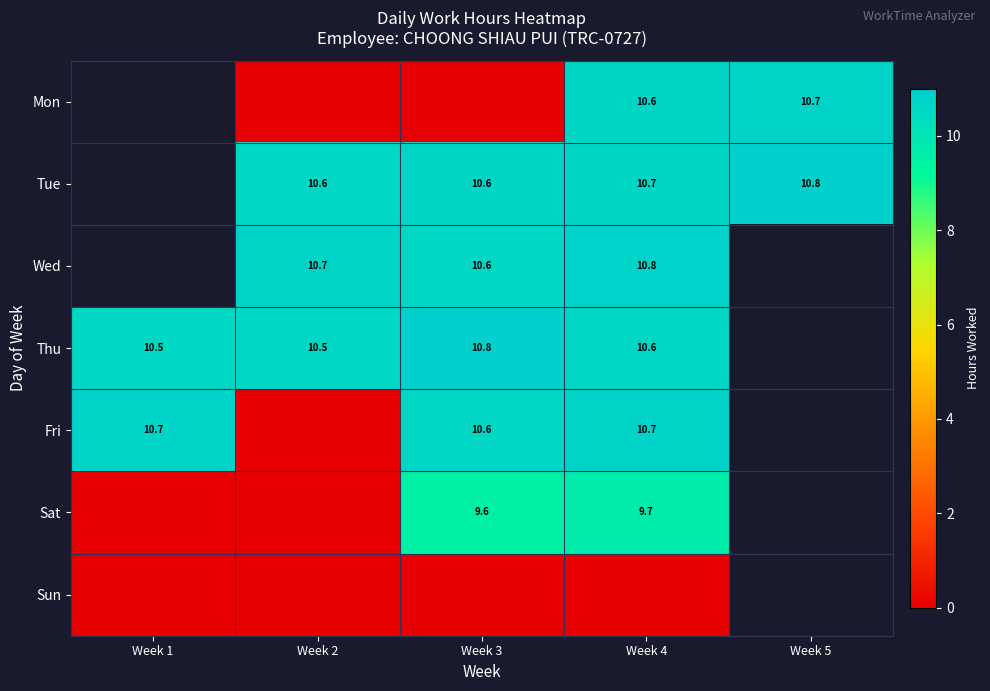

The Sat series shows 3.2 at Week 3. True or false?

False